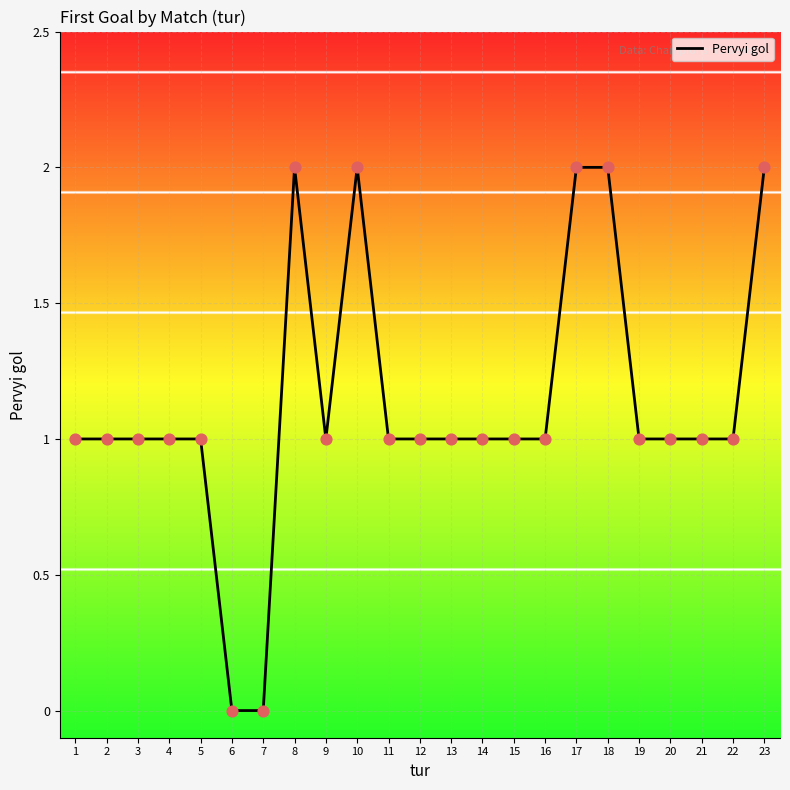

Between 18 and 9, which is larger?

18